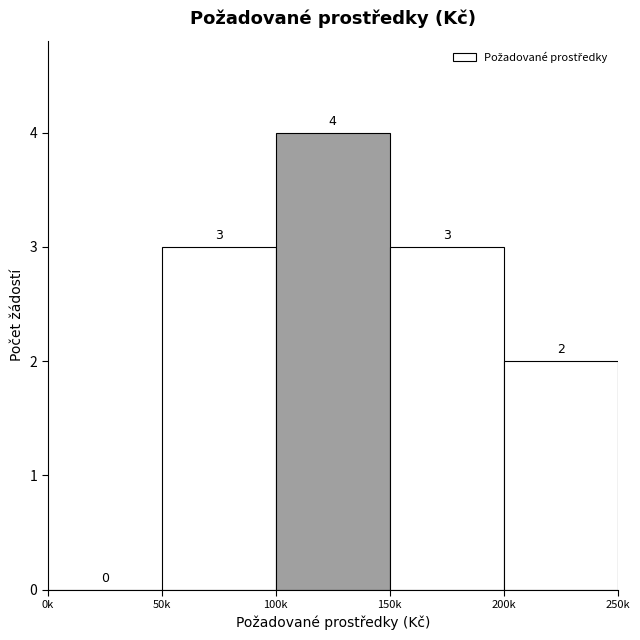

Reading left to right, list all the values displayed in this chart.

0k=0	50k=3	100k=4	150k=3	200k=2